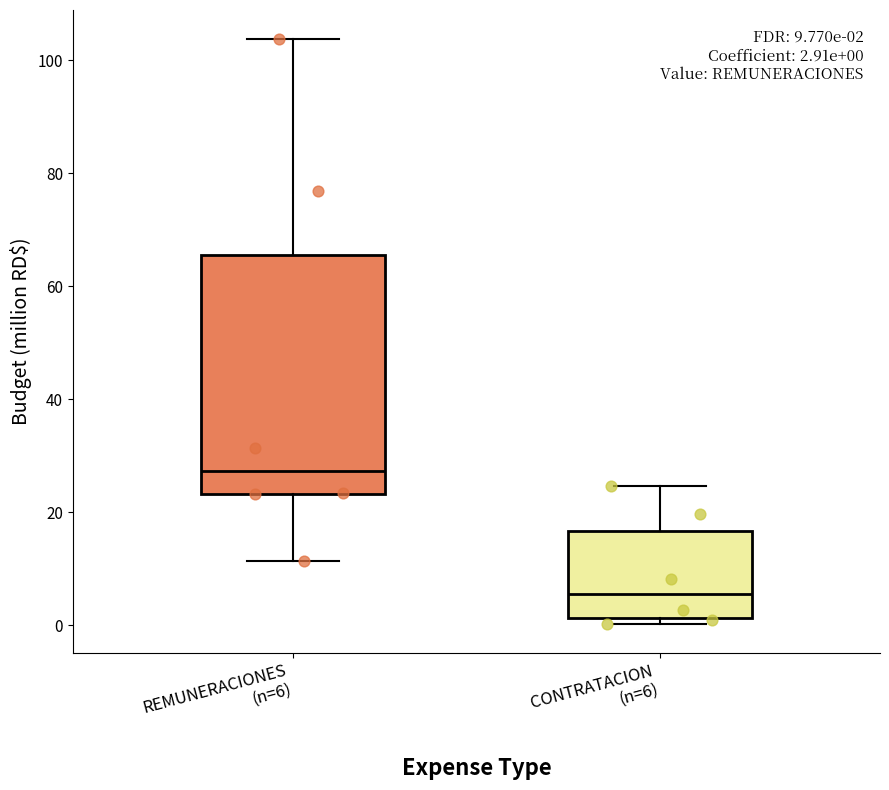

Which box is the tallest, from its lower edge to its upper edge?

REMUNERACIONES (n=6)